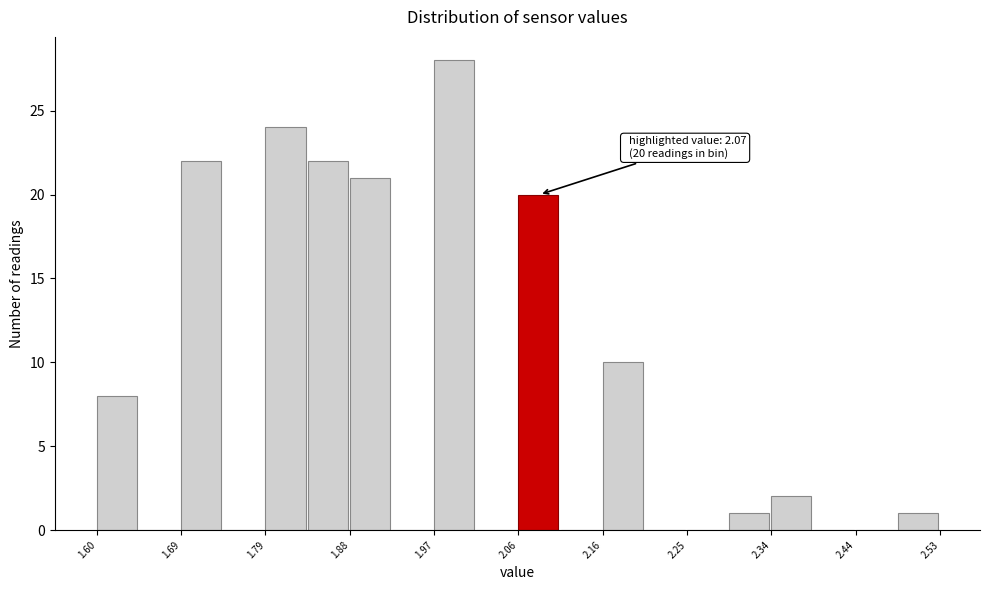

Which range on the x-axis has the tallest bar?

1.97 to 2.02